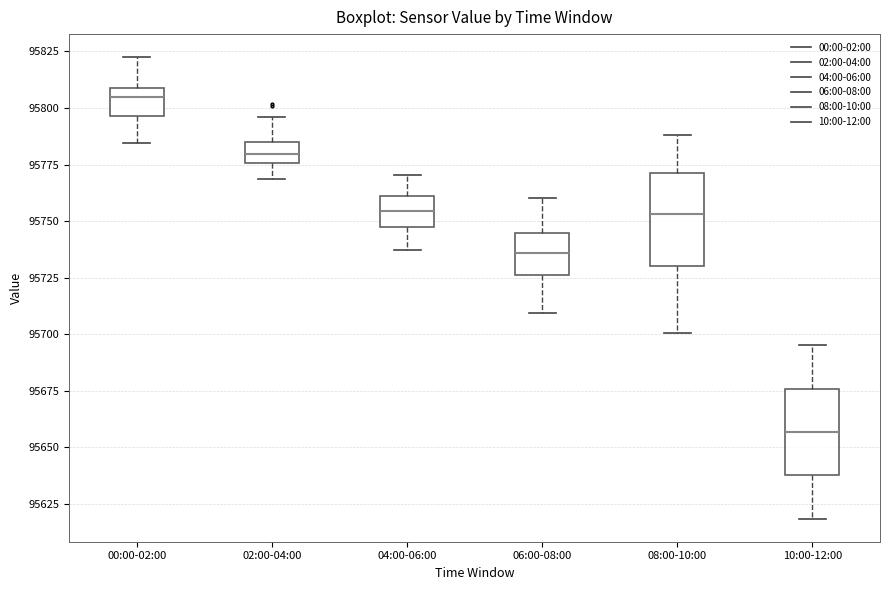

Reading left to right, read every box against the y-axis: the position of its median line, the range the box covers, and the ends of its whiskers. The values are not printed on the chart, so give them approximately, as read against the axis.

00:00-02:00: median 95805, box 95795 to 95810, whiskers 95785 to 95820
02:00-04:00: median 95780, box 95775 to 95785, whiskers 95770 to 95795
04:00-06:00: median 95755, box 95745 to 95760, whiskers 95735 to 95770
06:00-08:00: median 95735, box 95725 to 95745, whiskers 95710 to 95760
08:00-10:00: median 95755, box 95730 to 95770, whiskers 95700 to 95790
10:00-12:00: median 95655, box 95640 to 95675, whiskers 95620 to 95695